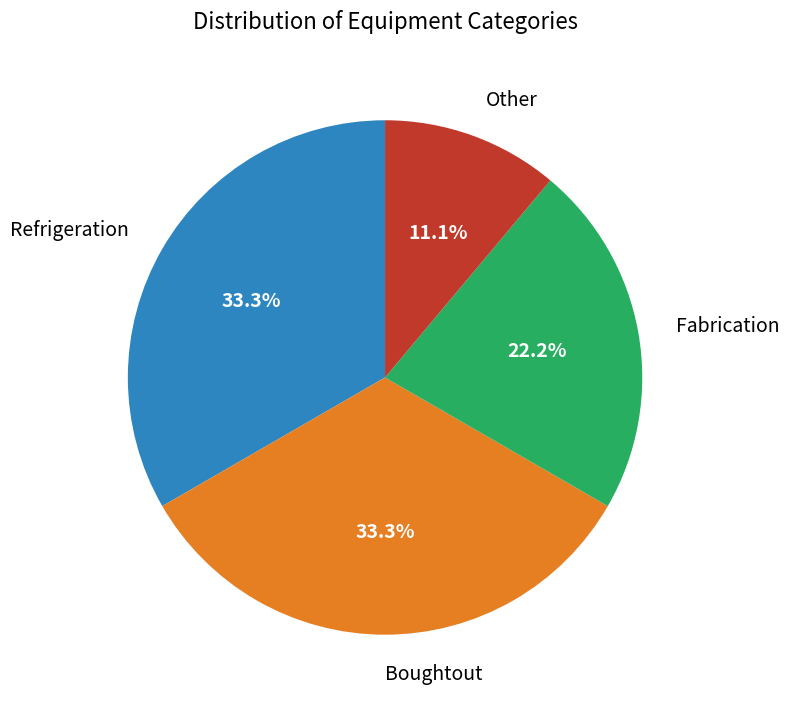

To the nearest percent, what portion does Refrigeration represent?

33%